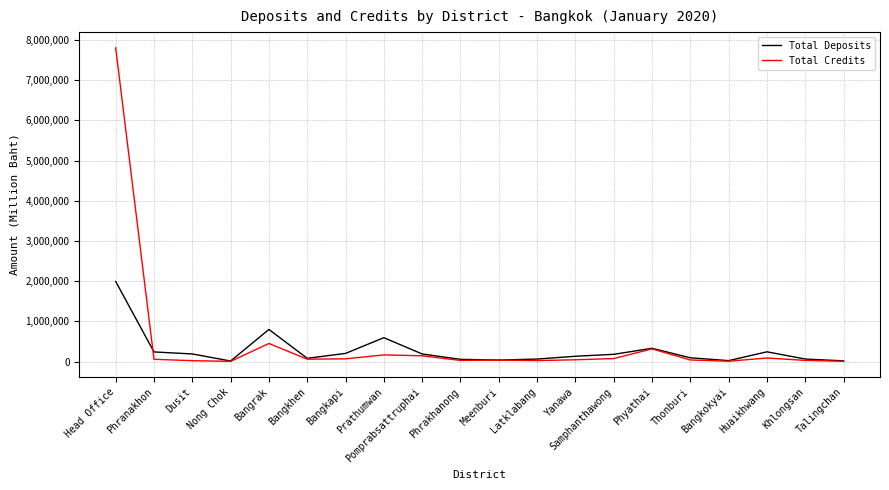

The value of Total Deposits at Huaikhwang is 242644. True or false?

True